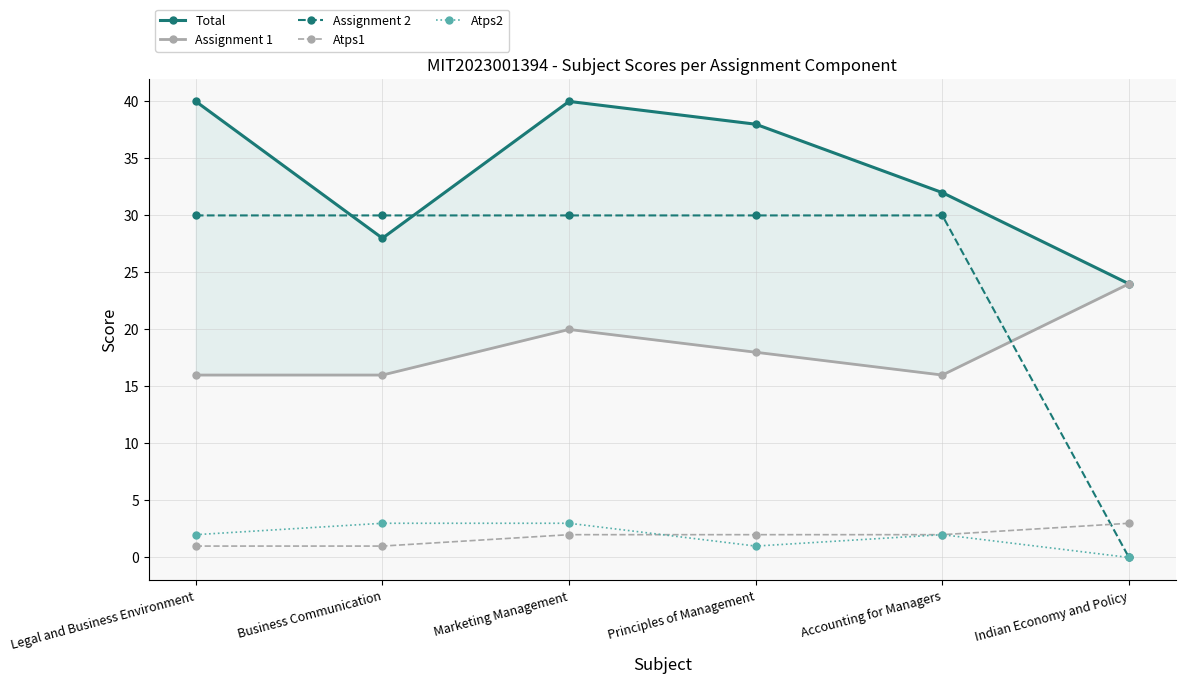

Which has a higher value, Marketing Management or Legal and Business Environment?

Marketing Management